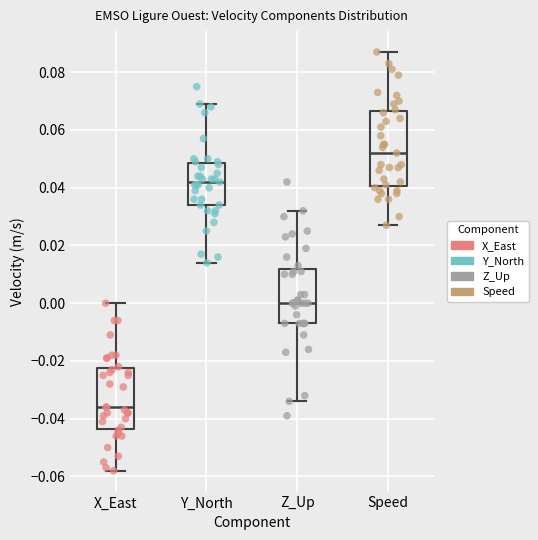

Which box is the tallest, from its lower edge to its upper edge?

Speed